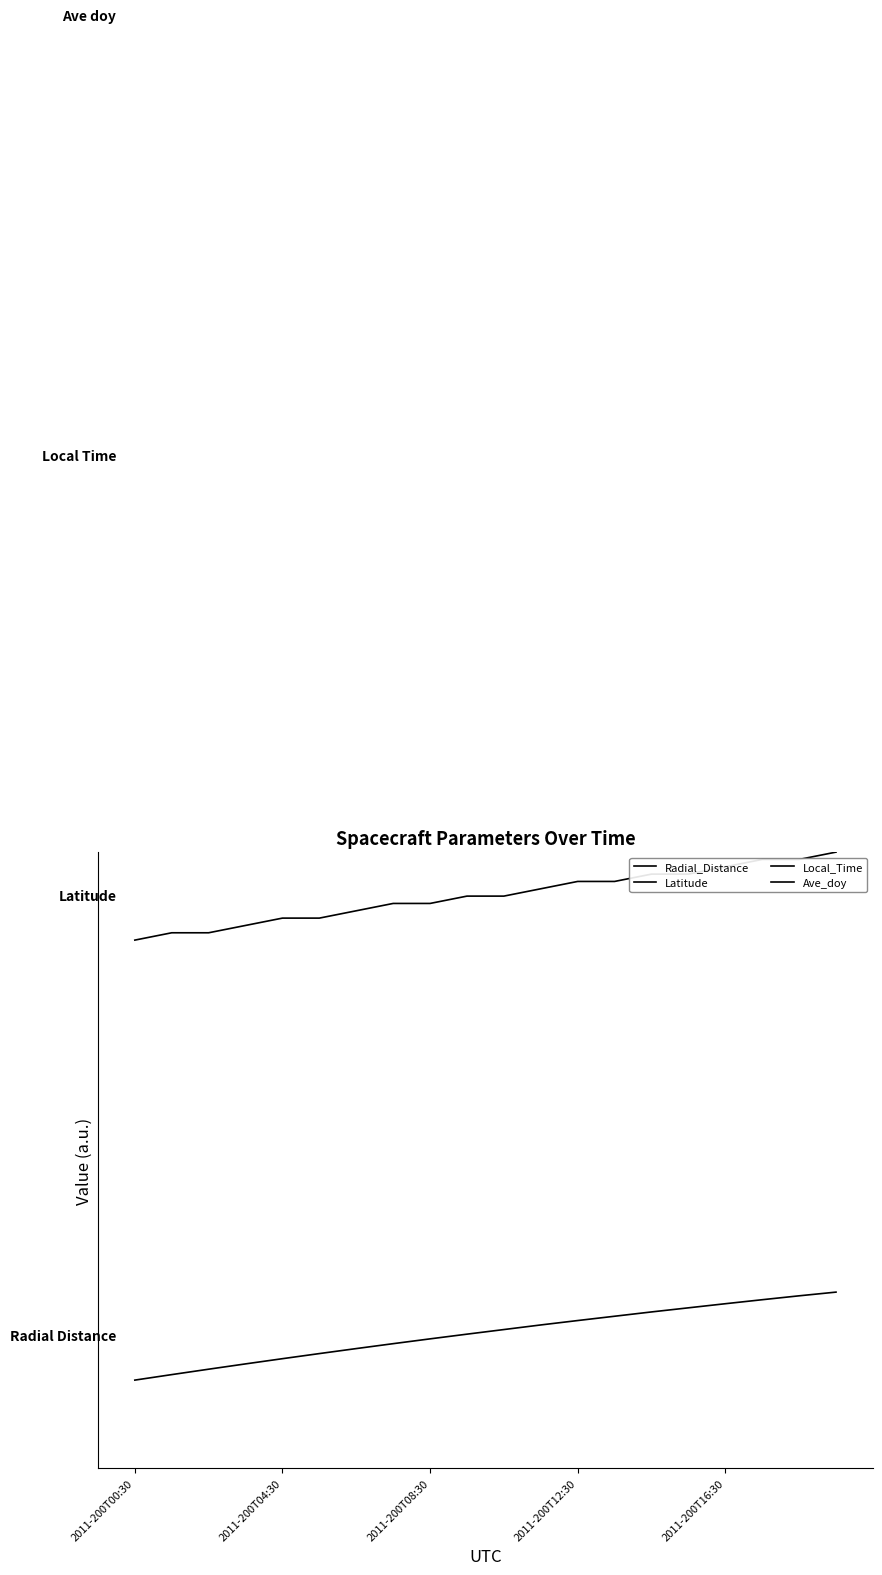

Which label corresponds to the smallest value in the chart?

2011-200T00:30